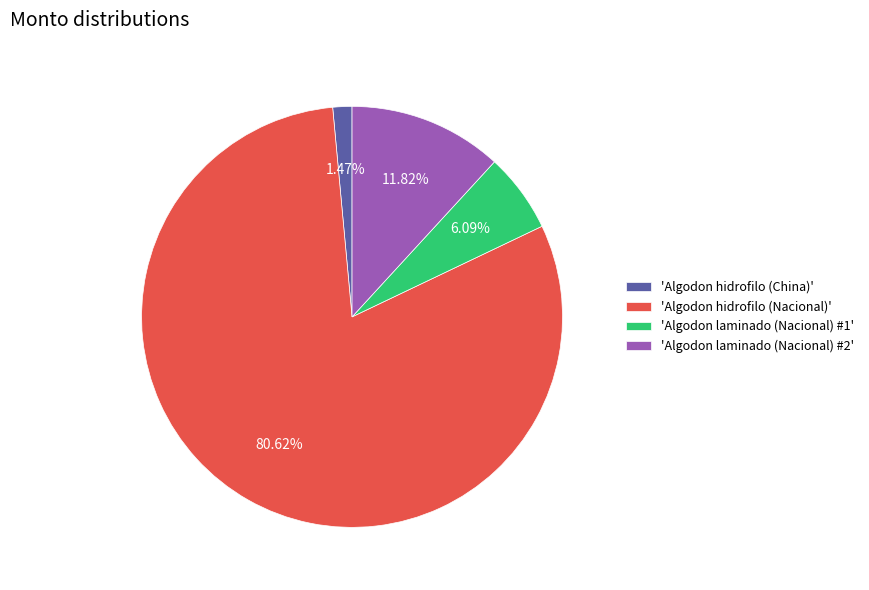

Count the number of slices in the pie.

4